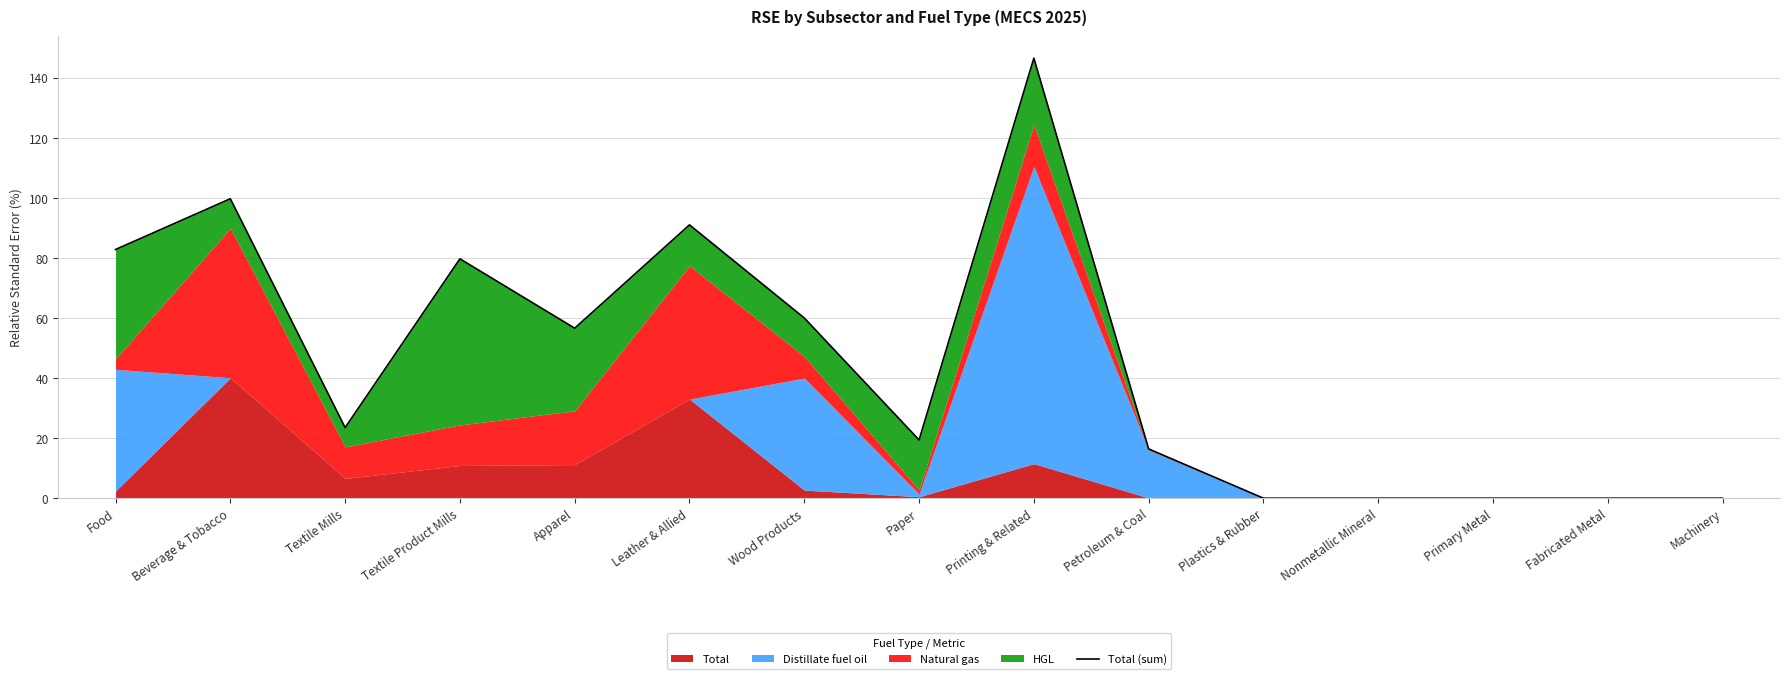

Rank the categories by value from highest to lowest.

Printing & Related, Beverage & Tobacco, Leather & Allied, Food, Textile Product Mills, Wood Products, Apparel, Textile Mills, Paper, Petroleum & Coal, Plastics & Rubber, Nonmetallic Mineral, Primary Metal, Fabricated Metal, Machinery